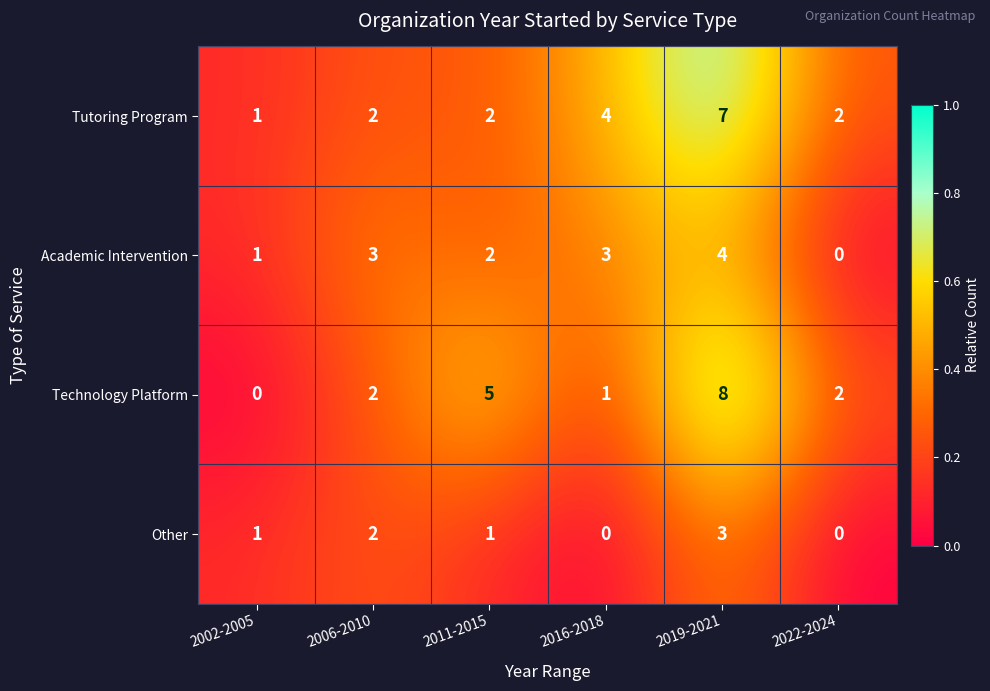

At which label does Technology Platform reach its peak?

2019-2021